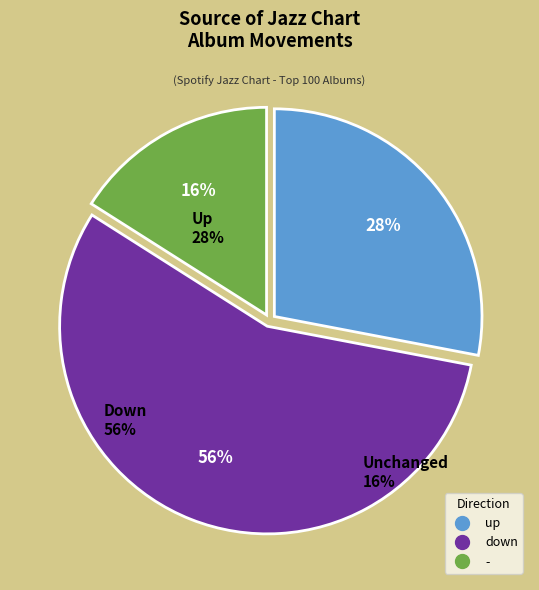

To the nearest percent, what portion does - represent?

16%